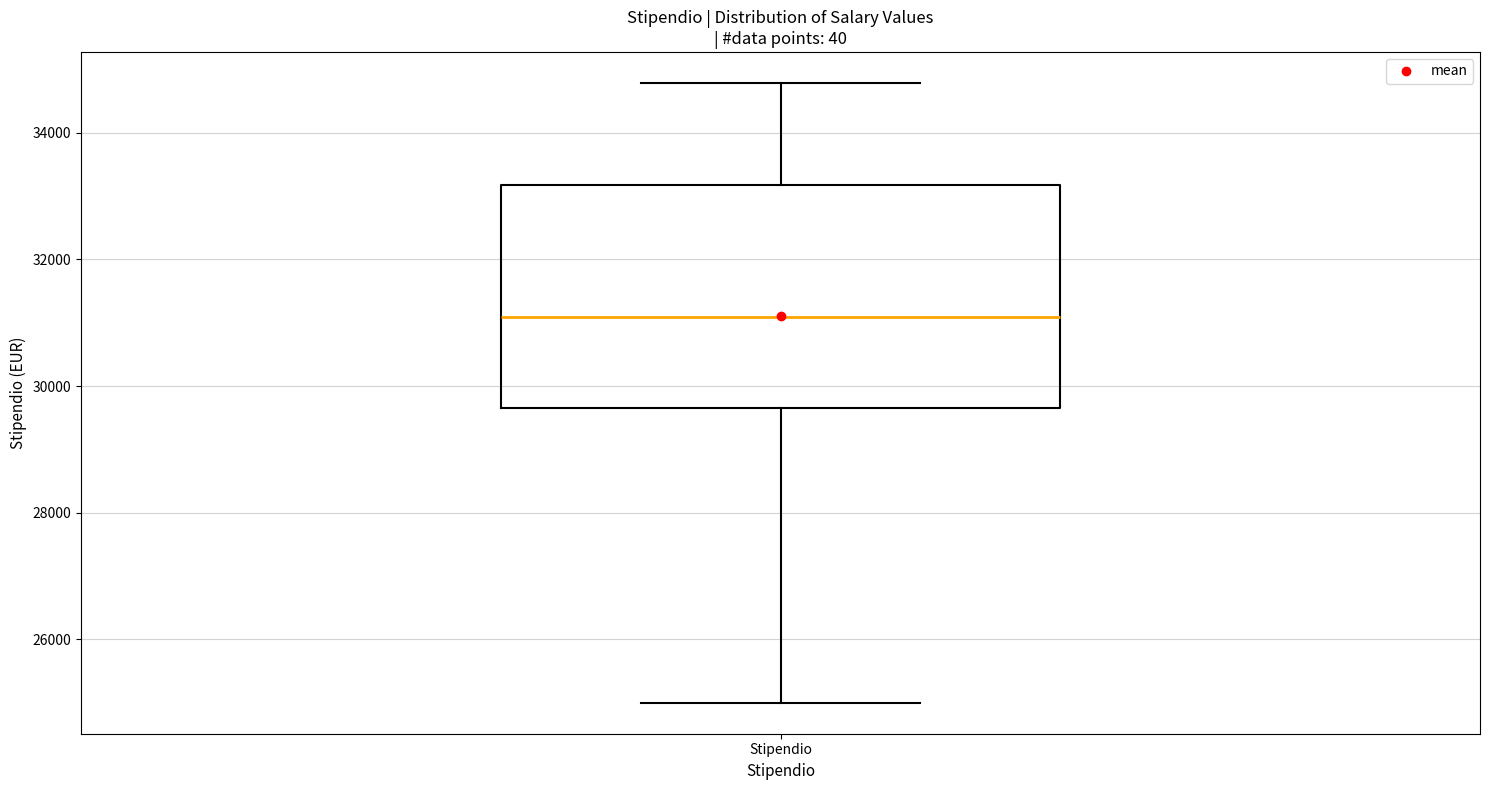

Transcribe this box plot: give where the median line is, the range the box spans, and where the two whiskers end, as read against the y-axis. The values are not printed on the chart, so give them approximately, as read against the axis.

median 31000, box 29600 to 33200, whiskers 25000 to 34800